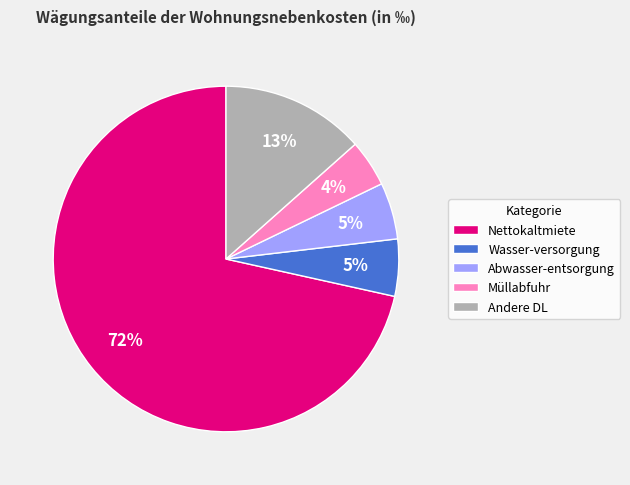

What is the smallest slice in the pie chart?

Müllabfuhr